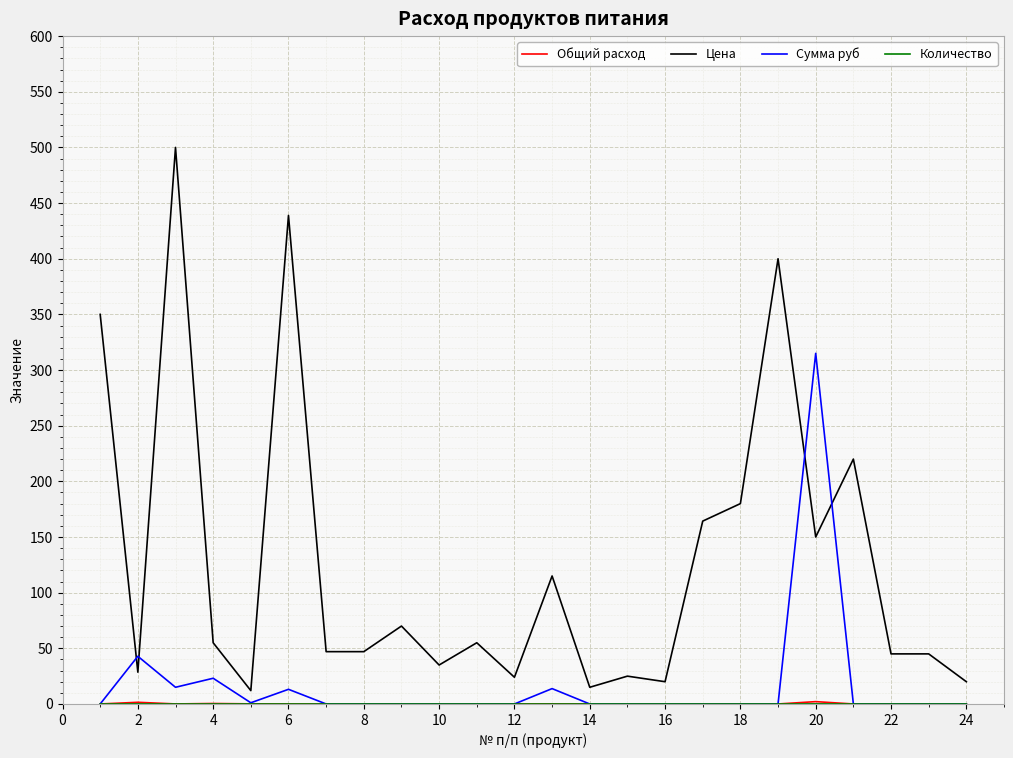

Which series has the largest range (max minus min)?

Цена